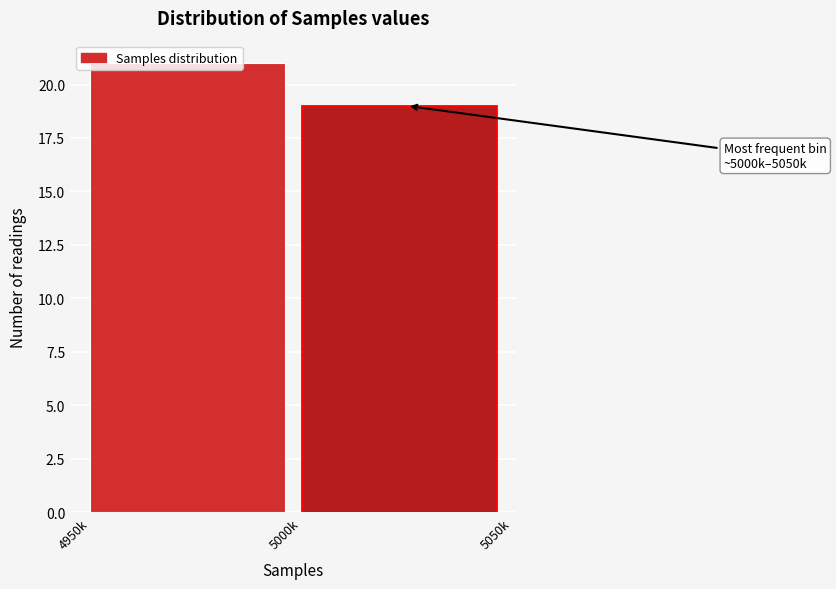

What is the label of the 2nd bar from the left?

5000k